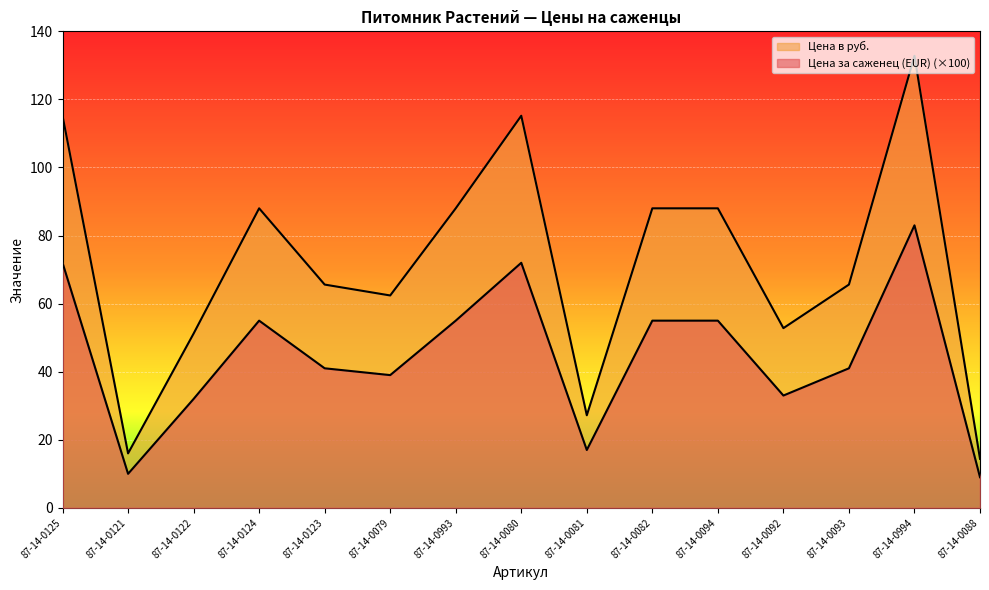

How many lines are shown in the chart?

2